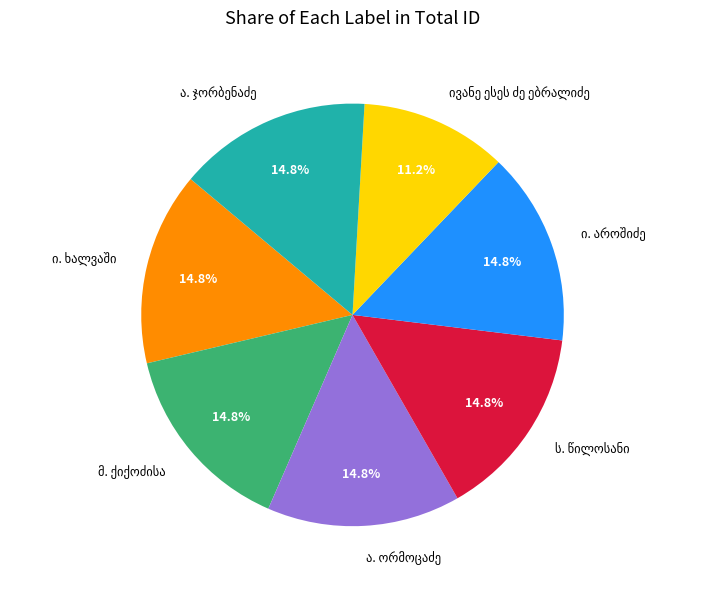

Does any single category account for the majority?

No